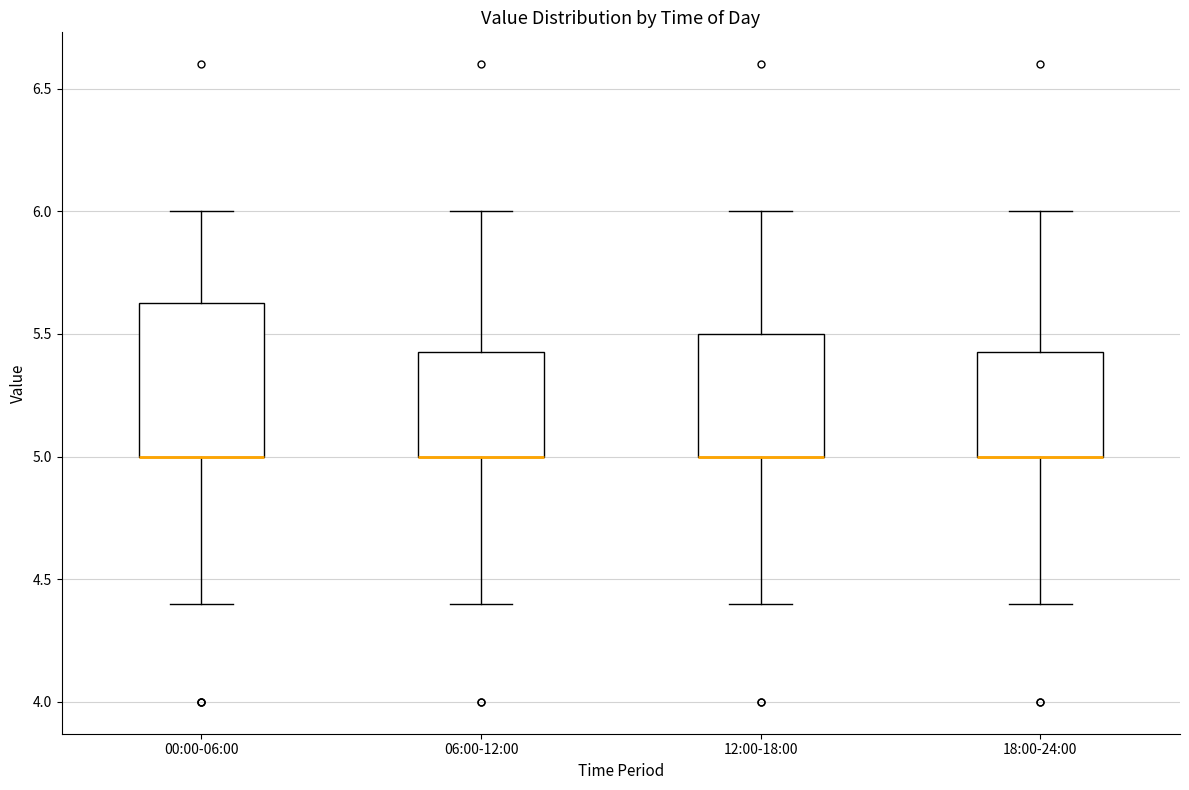

Comparing the boxes themselves (not the whiskers), which one is the tallest?

00:00-06:00